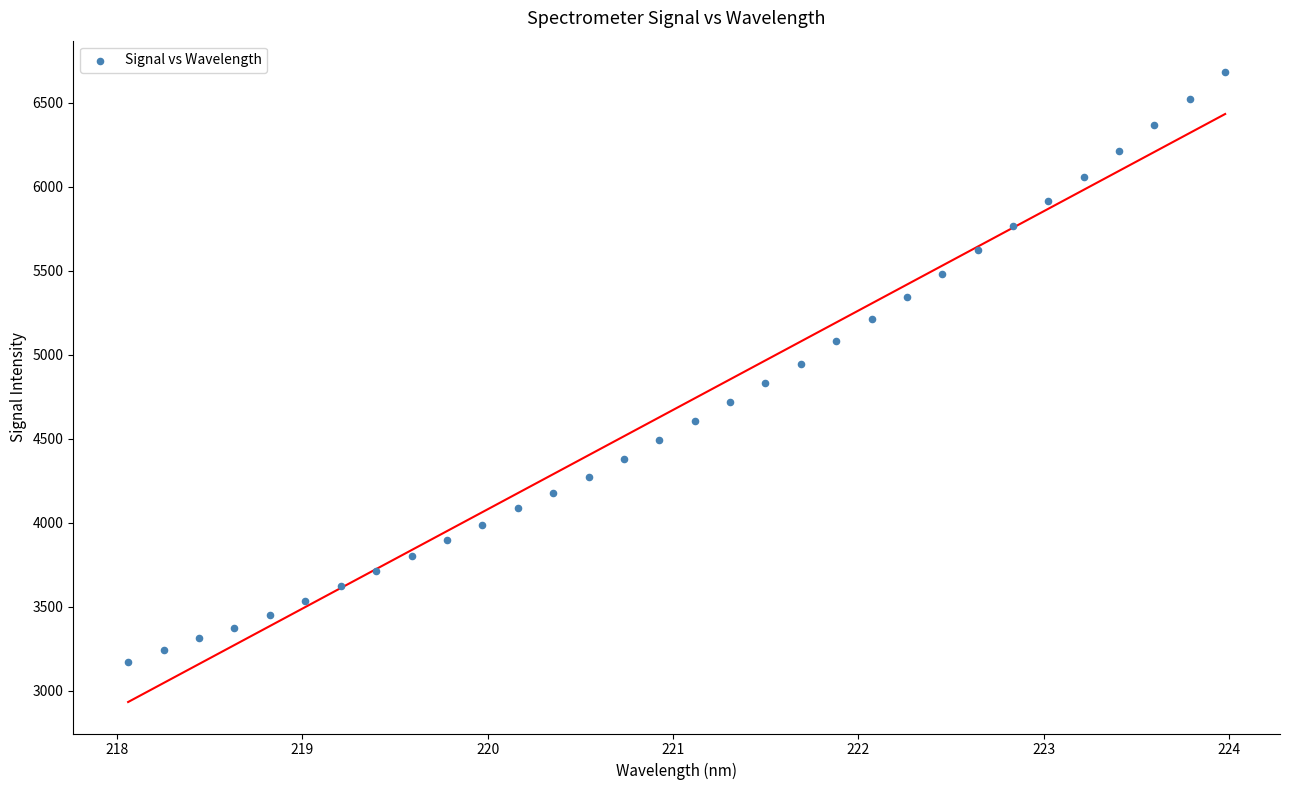

What is the range of X values (max minus min)?

5.9